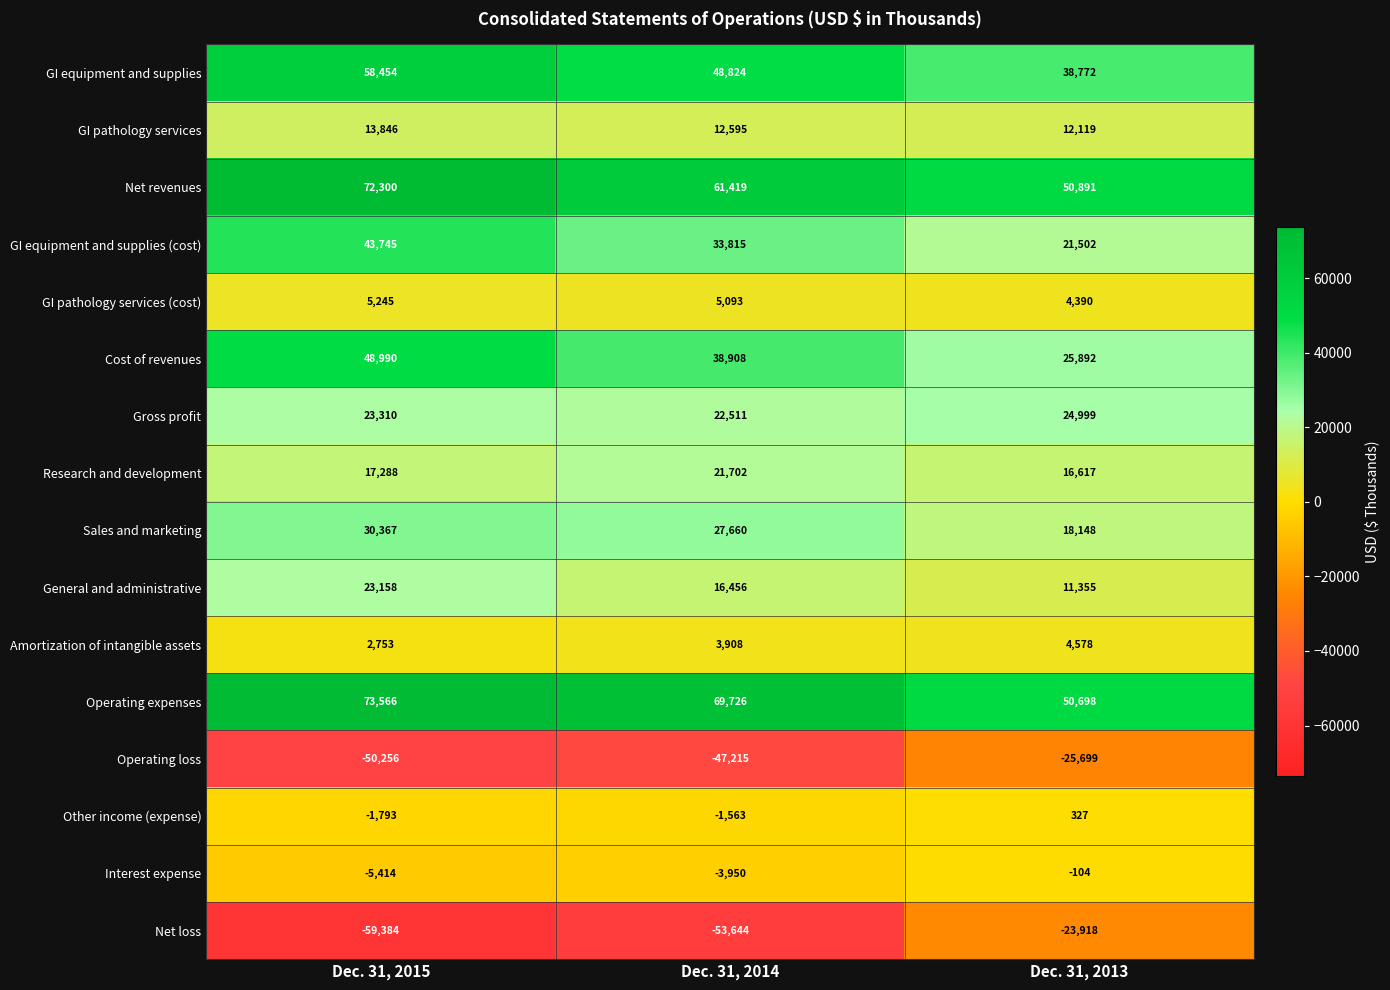

Which series has the largest total across all categories?

Operating expenses